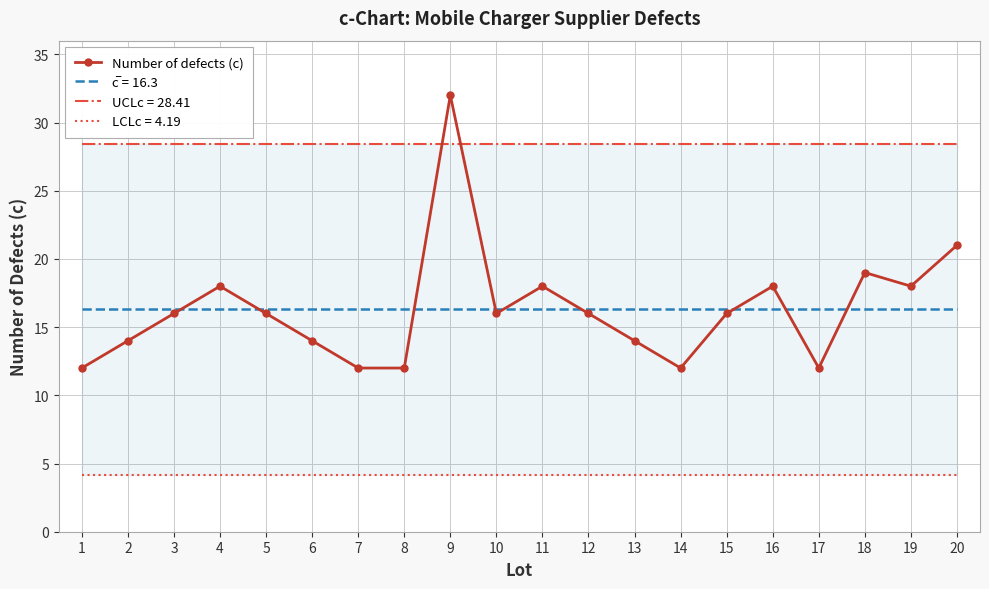

How many points are higher than both their immediate neighbors (excluding endpoints)?

5